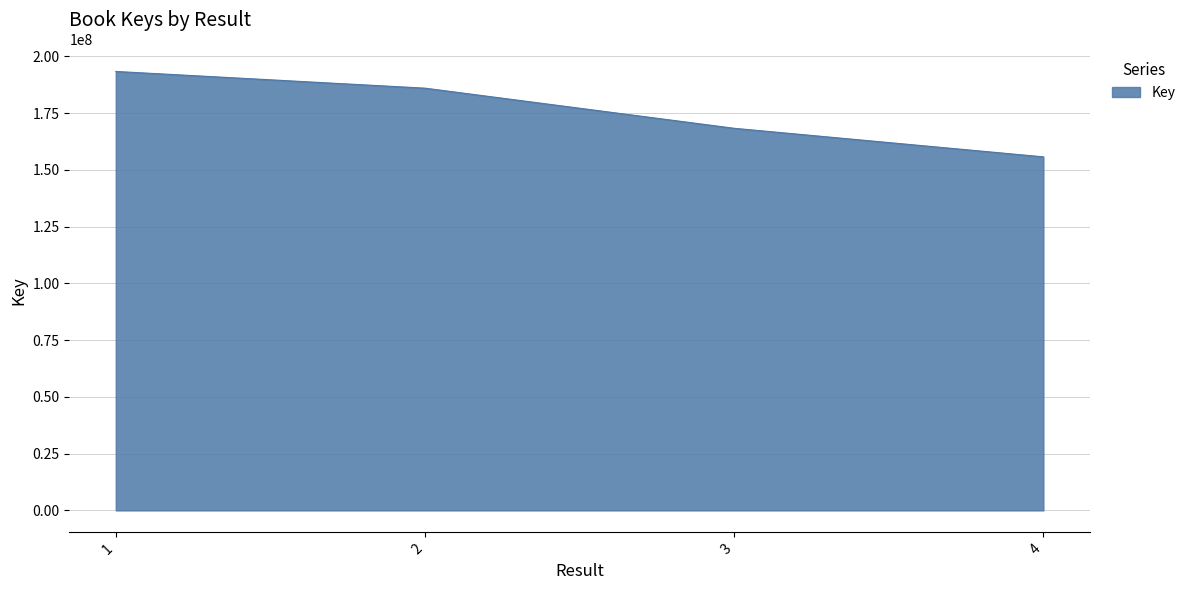

Reading left to right, transcribe all the data shown in this chart.

1=193321881	2=185960477	3=168286631	4=155709073